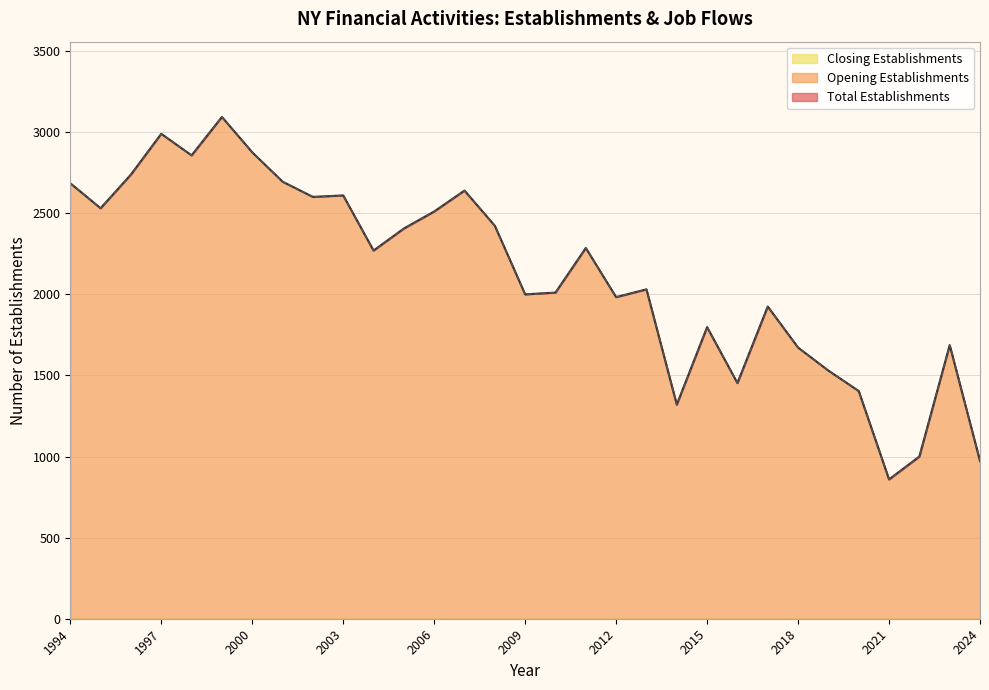

Does the chart display data point markers on the line(s)?

No